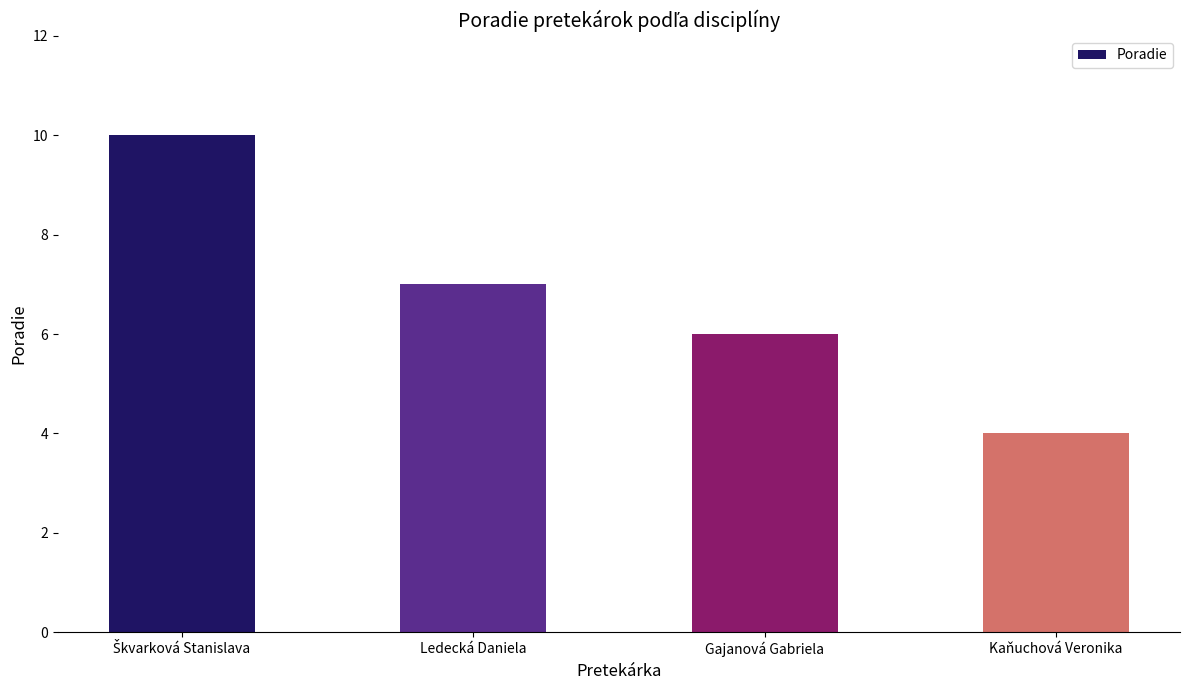

The chart shows a value of 10 at Ledecká Daniela. True or false?

False